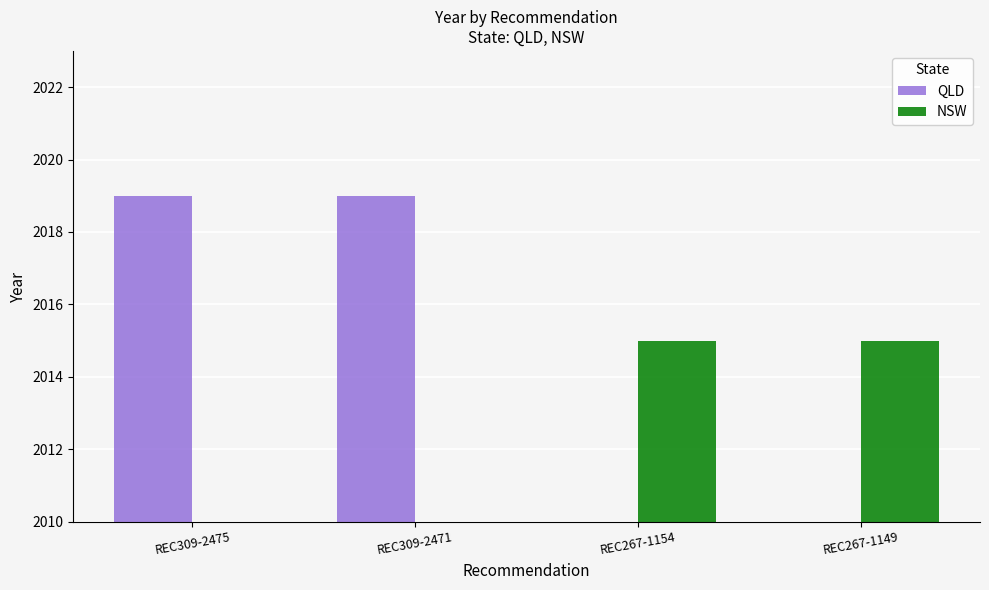

What position from the right is REC267-1149?

1